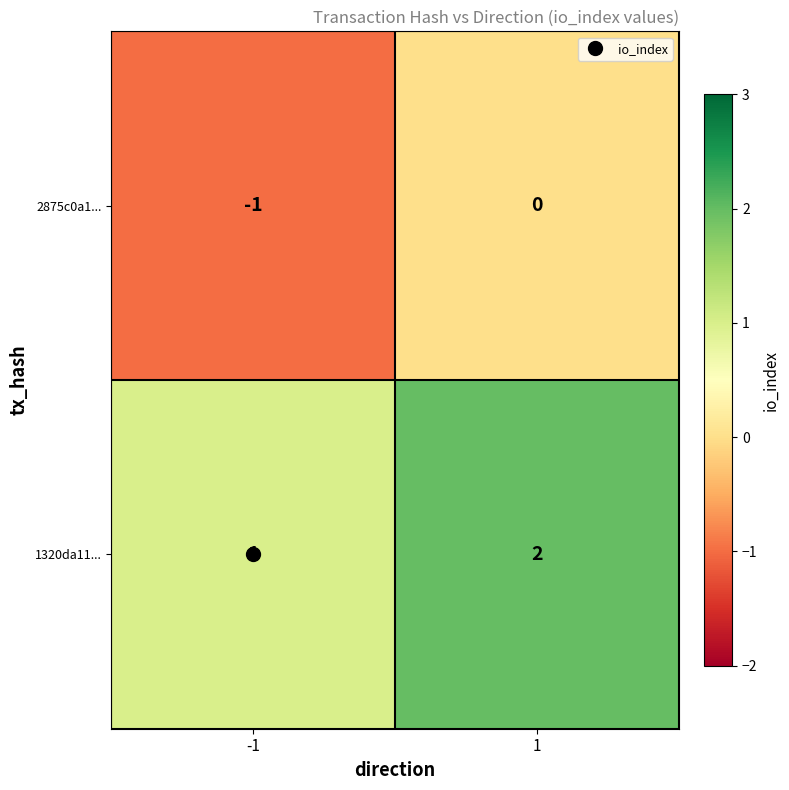

What is the smallest value displayed?

-1